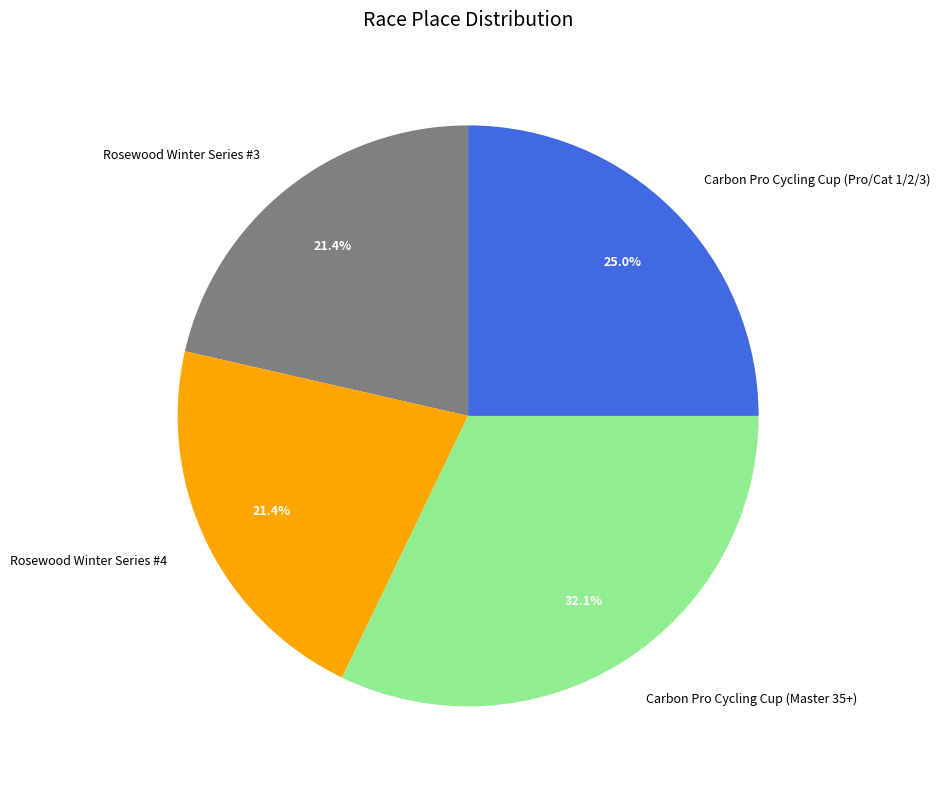

To the nearest percent, what is the difference between the largest and smallest slice percentages?

11%